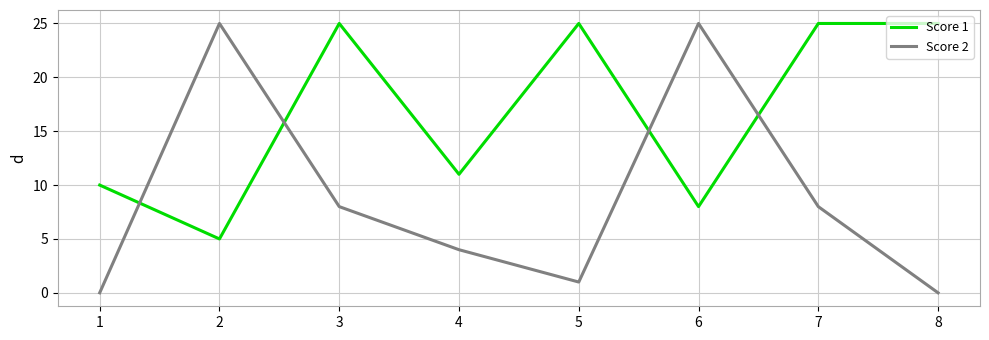

Between 7 and 8, which series saw the biggest shift?

Score 2